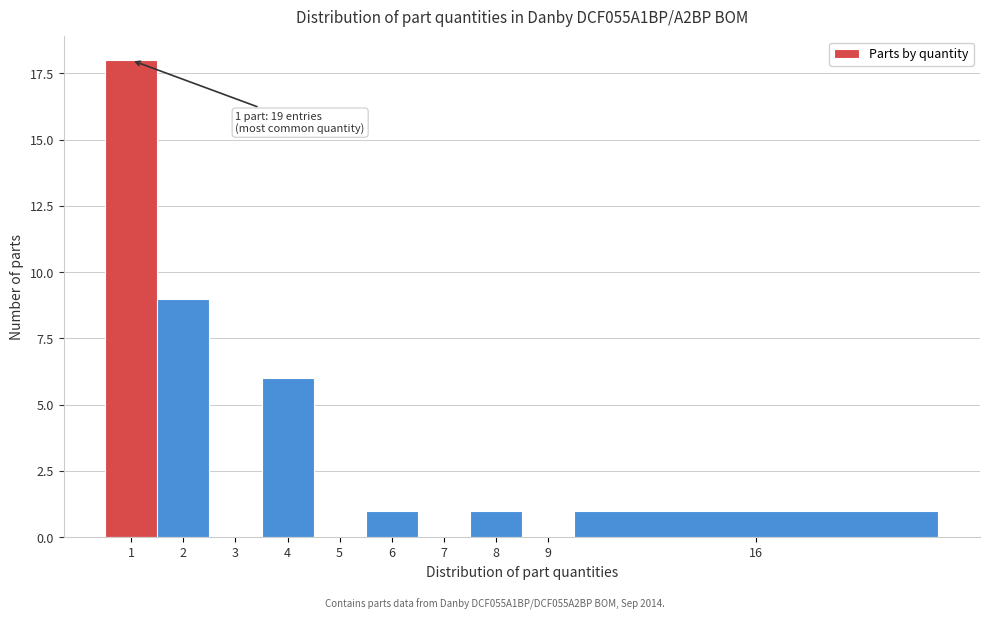

Reading left to right, list all the values displayed in this chart.

1=18	2=9	3=0	4=6	5=0	6=1	7=0	8=1	9=0	16=1